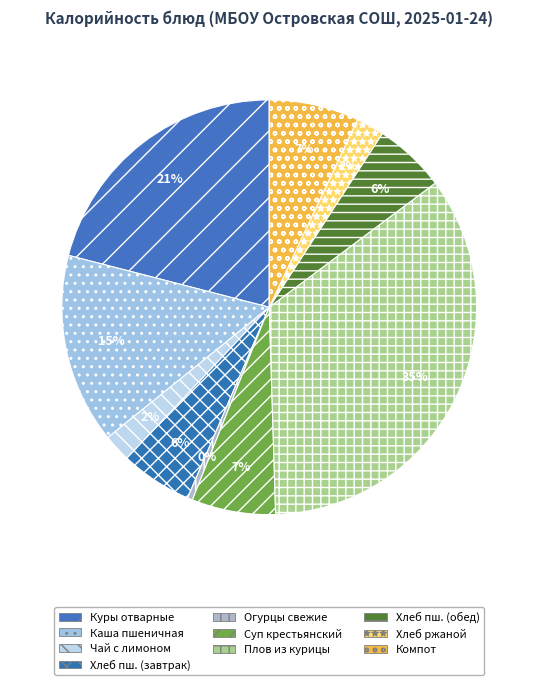

Count the number of slices in the pie.

10